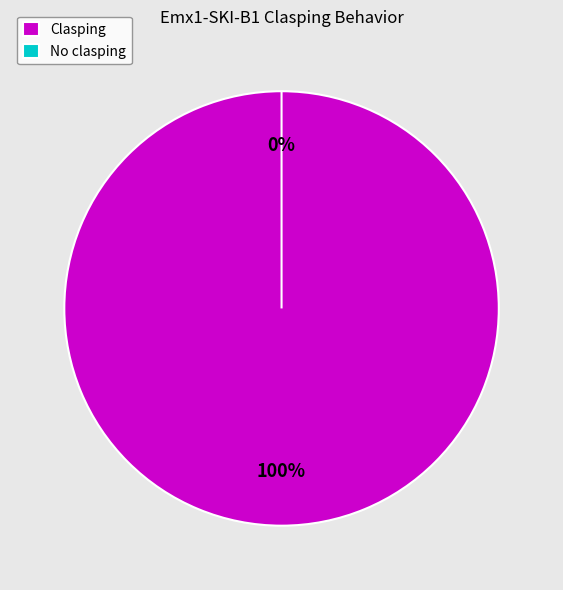

What percentage is the Clasping slice, to the nearest percent?

100%